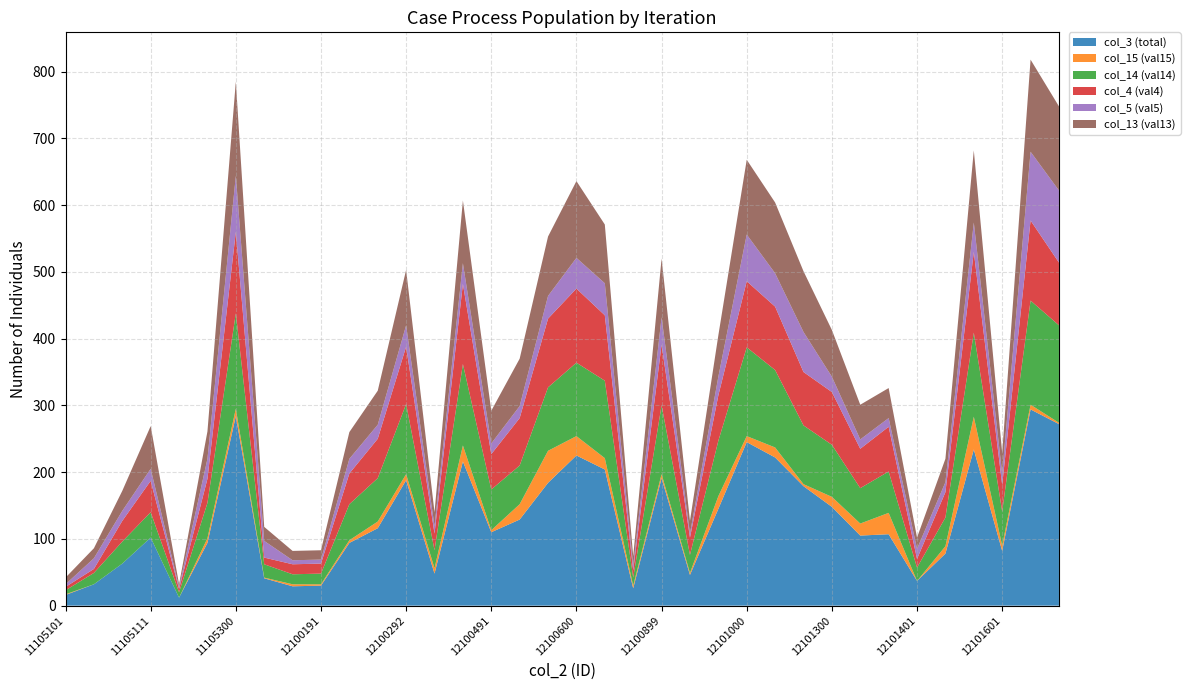

Reading left to right, extract all data points from this chart.

col_3 (total): 16	32	63	102	12	94	284	41	29	30	94	116	188	48	216	110	129	184	225	204	26	191	46	145	245	222	179	148	105	107	37	78	234	82	294	272
col_15 (val15): 1	0	0	0	0	7	11	1	3	2	4	10	9	8	24	3	23	48	29	17	4	6	3	19	9	15	3	15	18	32	0	11	49	8	7	2
col_14 (val14): 6	17	33	38	8	53	143	20	15	16	54	65	105	27	122	61	58	95	110	116	12	103	27	83	133	116	88	78	53	62	20	43	126	51	156	146
col_4 (val4): 5	6	31	47	5	36	122	10	15	15	46	59	86	25	120	53	71	103	111	98	11	91	26	68	99	95	80	79	59	67	13	38	121	40	120	94
col_5 (val5): 4	16	15	18	3	30	84	25	6	6	22	21	32	11	31	16	18	34	46	48	7	41	6	28	70	50	60	23	14	13	15	15	44	17	103	108
col_13 (val13): 10	15	30	64	4	41	141	21	14	14	40	51	83	21	94	49	71	89	115	88	14	88	19	62	112	106	91	70	52	45	17	35	108	31	138	126